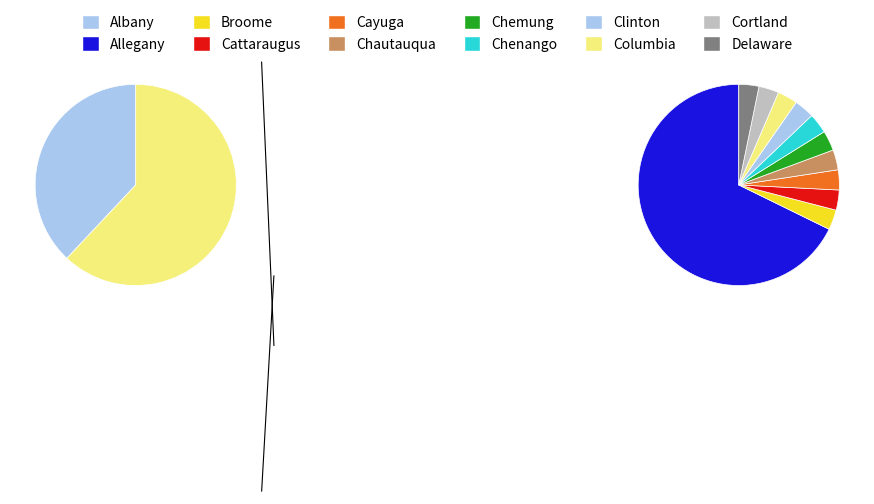

What is the largest slice in the pie chart?

Allegany